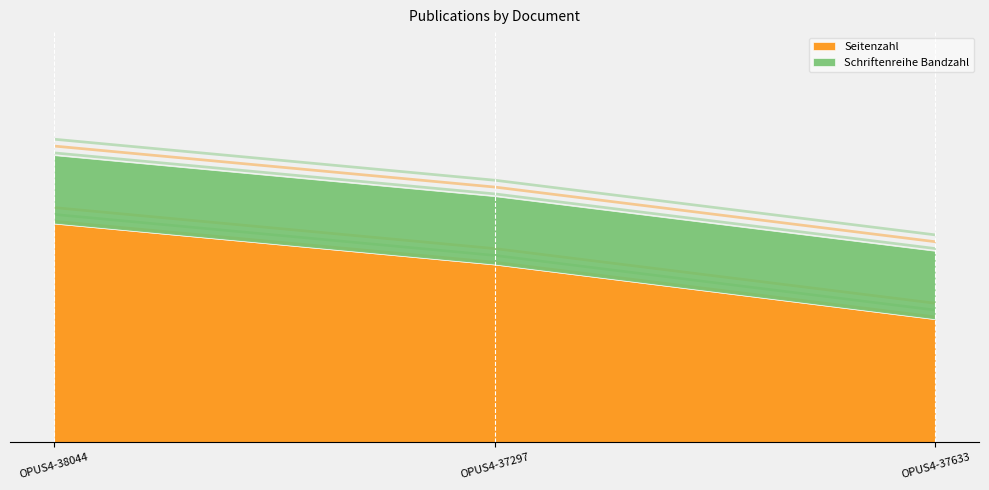

Is the value of Seitenzahl at OPUS4-37633 greater than the value of Schriftenreihe Bandzahl at OPUS4-37633?

Yes